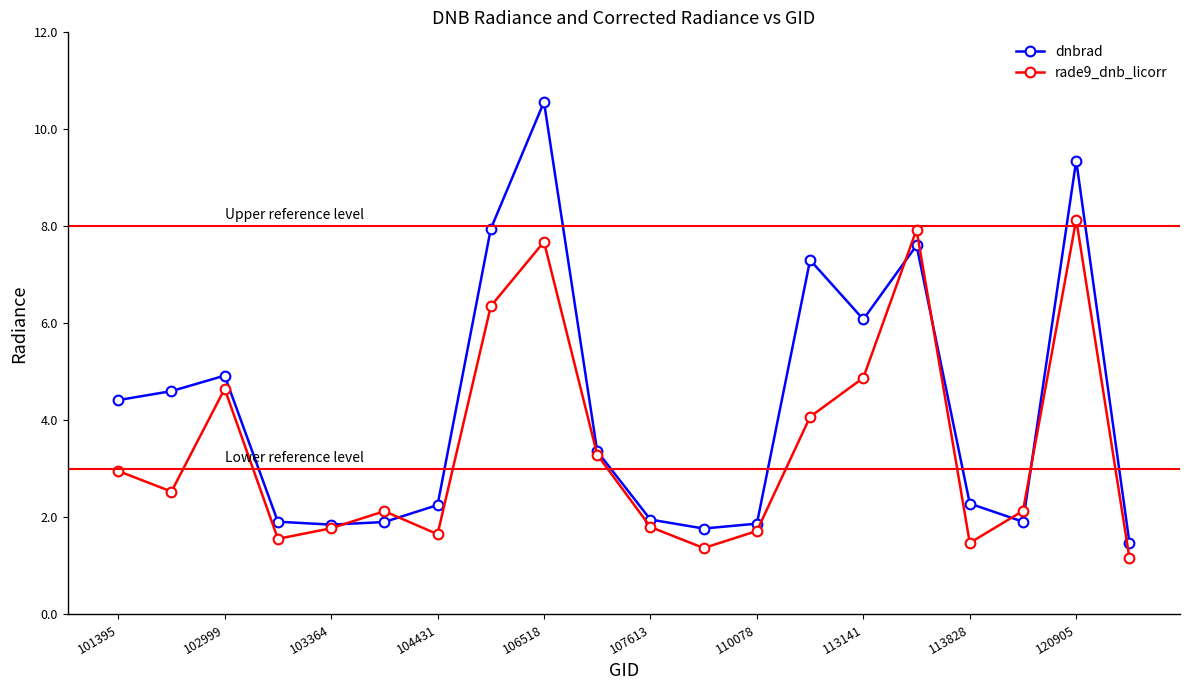

Which series has the widest spread of values?

dnbrad